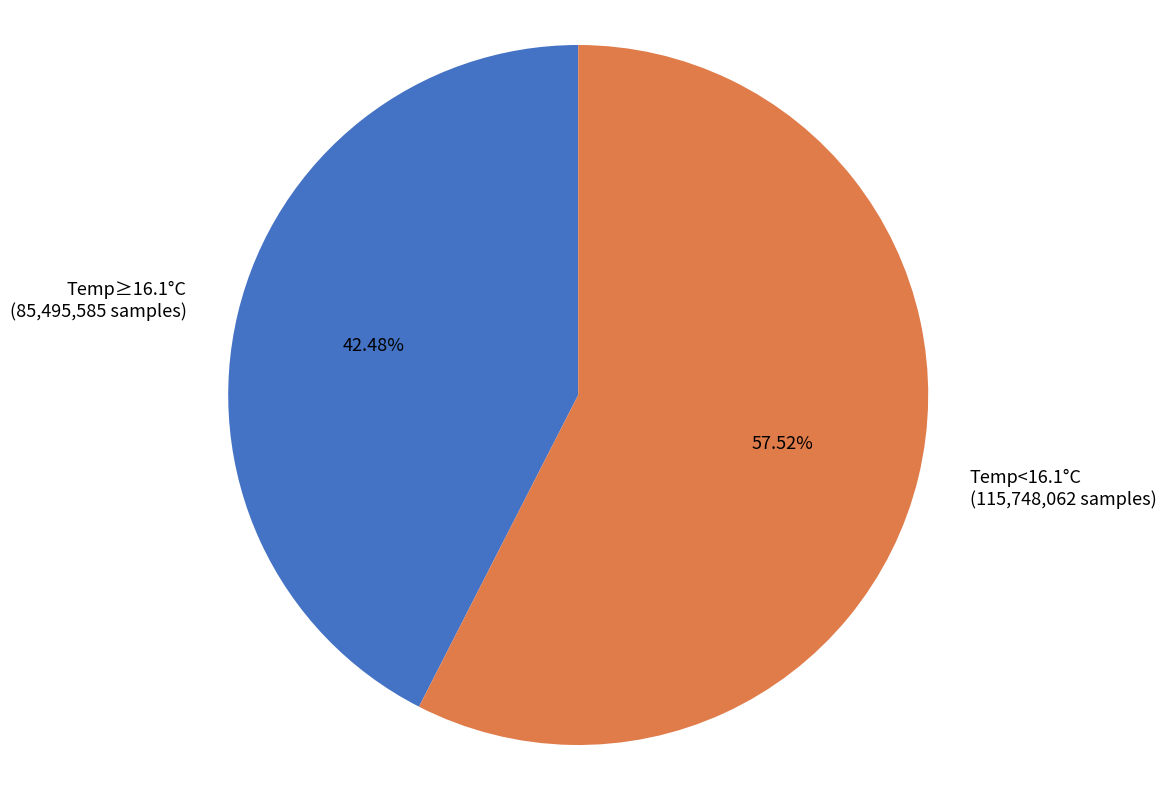

Is the sum of Temp<16.1°C (115,748,062 samples) and Temp≥16.1°C (85,495,585 samples) greater than half?

Yes